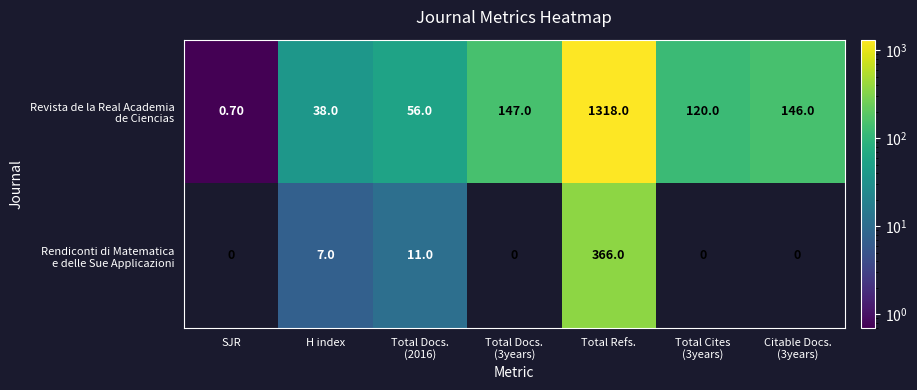

At which category is the sum across all series the highest?

Total Refs.